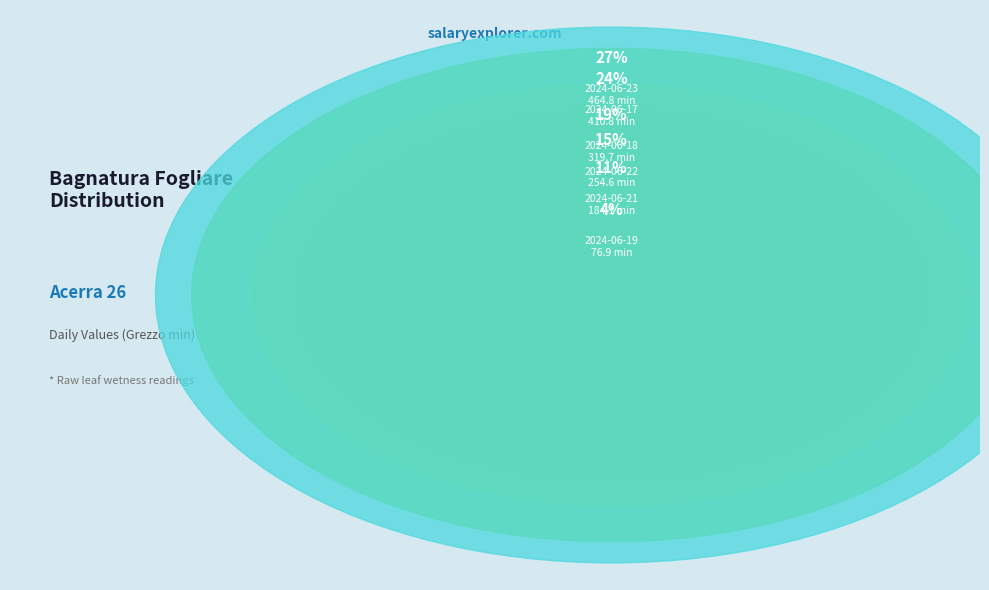

What percentage is NOT represented by 2024-06-19?

95.5%